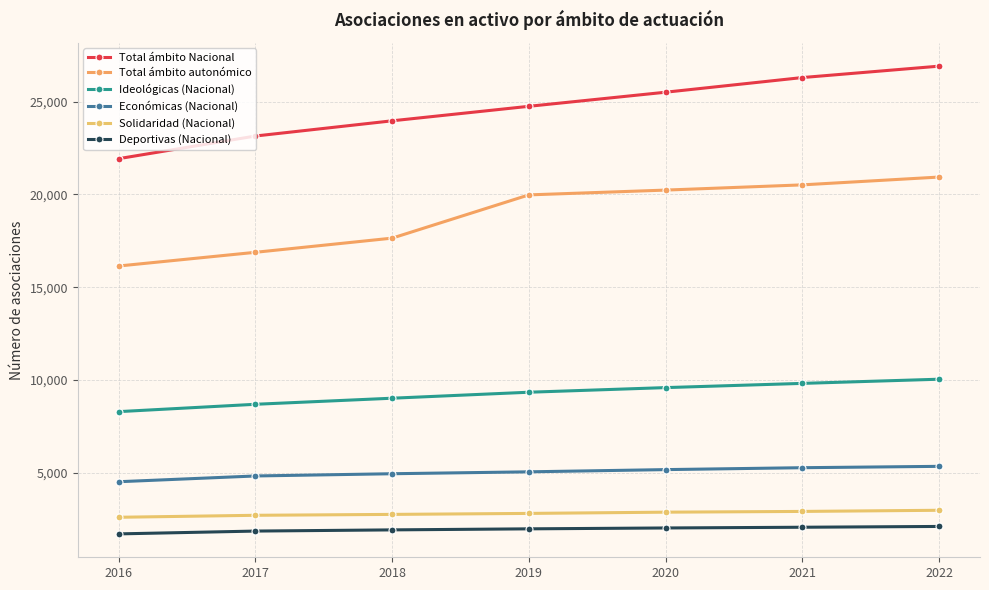

What are all the series names shown in the legend?

Total ámbito Nacional, Total ámbito autonómico, Ideológicas (Nacional), Económicas (Nacional), Solidaridad (Nacional), Deportivas (Nacional)